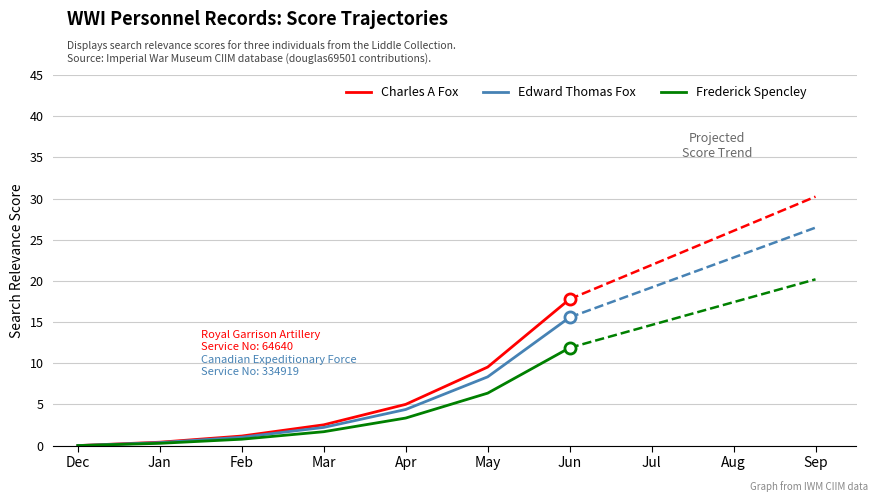

What are all the series names shown in the legend?

Charles A Fox, Edward Thomas Fox, Frederick Spencley